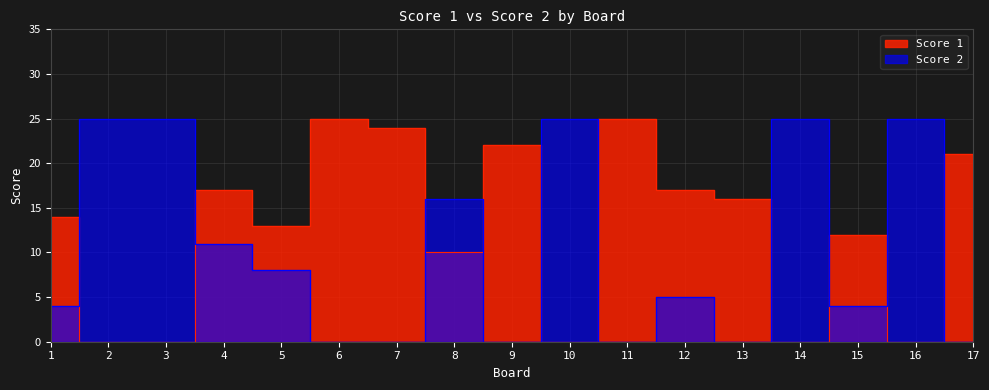

Reading right to left, transcribe all the data shown in this chart.

Score 1: 21	0	12	0	16	17	25	0	22	10	24	25	13	17	0	0	14
Score 2: 0	25	4	25	0	5	0	25	0	16	0	0	8	11	25	25	4